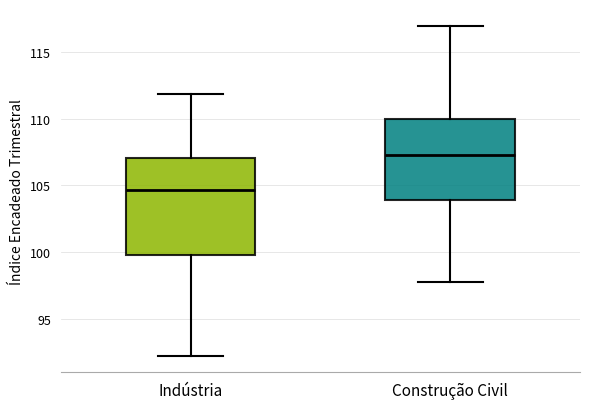

Comparing the boxes themselves (not the whiskers), which one is the tallest?

Indústria